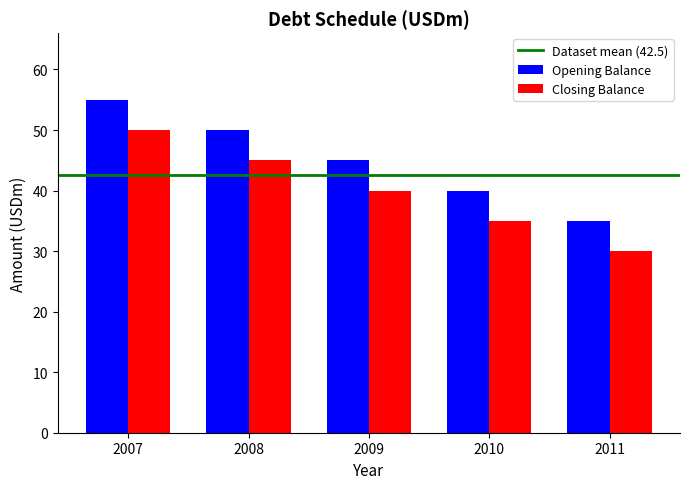

How many bars are there in total?

10